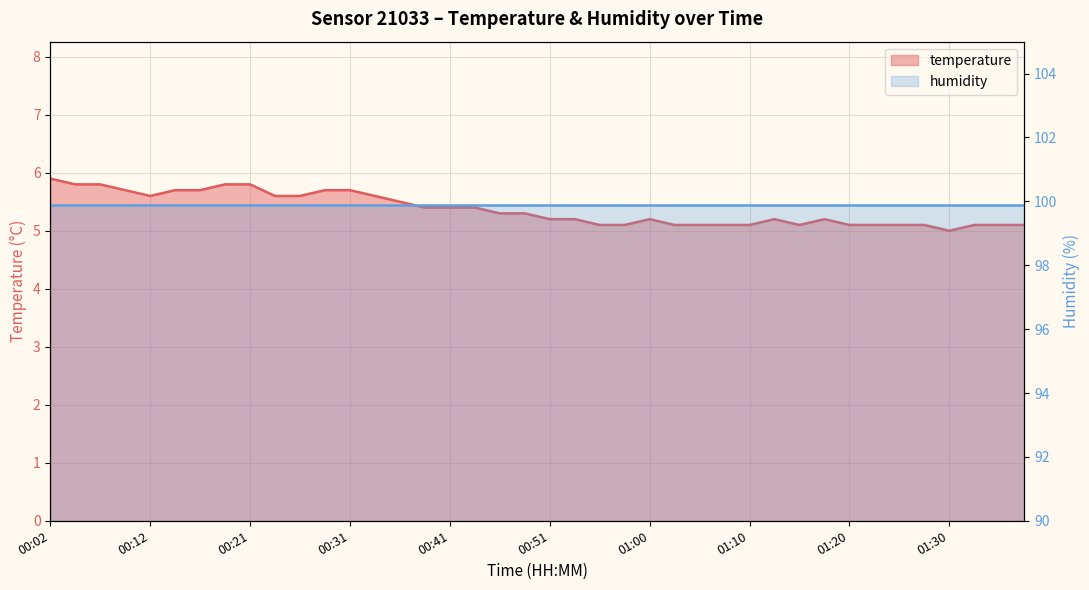

Rank the categories by value from lowest to highest.

01:30, 00:55, 00:58, 01:03, 01:05, 01:08, 01:10, 01:15, 01:20, 01:22, 01:25, 01:27, 01:32, 01:34, 01:37, 00:51, 00:53, 01:00, 01:12, 01:17, 00:46, 00:48, 00:38, 00:41, 00:43, 00:36, 00:12, 00:24, 00:26, 00:34, 00:09, 00:14, 00:17, 00:29, 00:31, 00:04, 00:07, 00:19, 00:21, 00:02